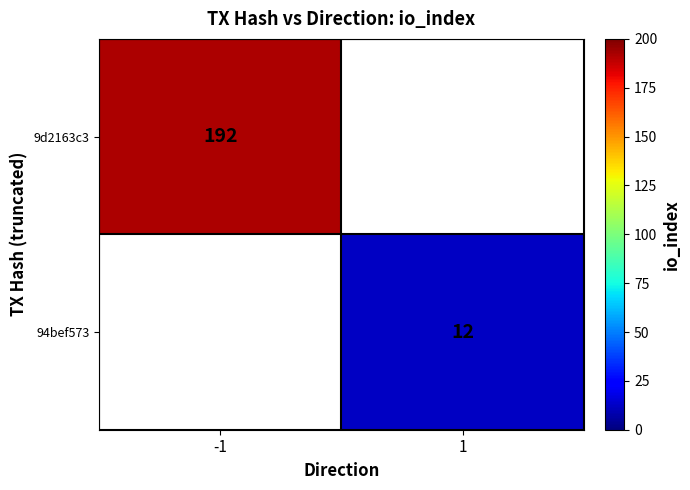

True or false: 9d2163c3 has a value of 192 at -1.

True